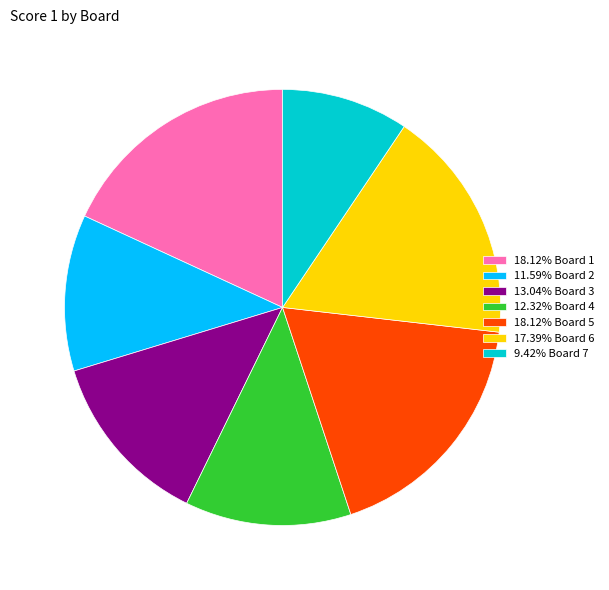

Is 18.12% Board 5 the majority of the pie?

No